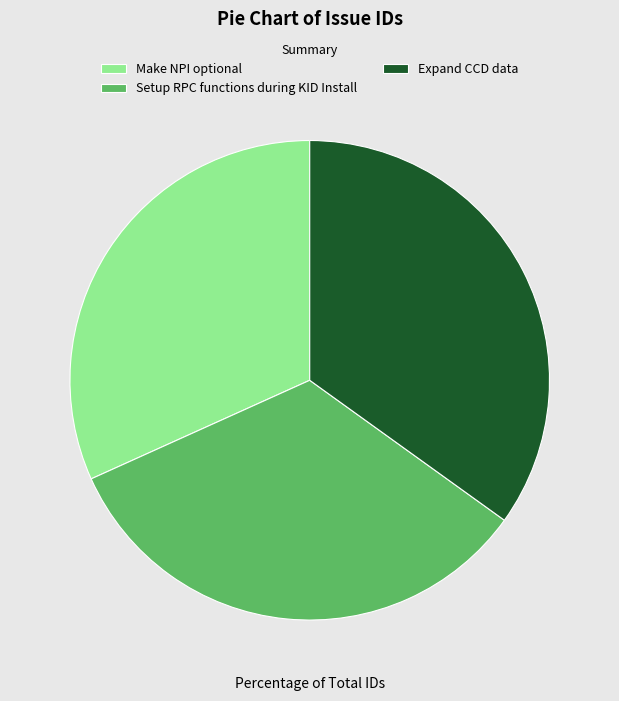

Is Setup RPC functions during KID Install the majority of the pie?

No